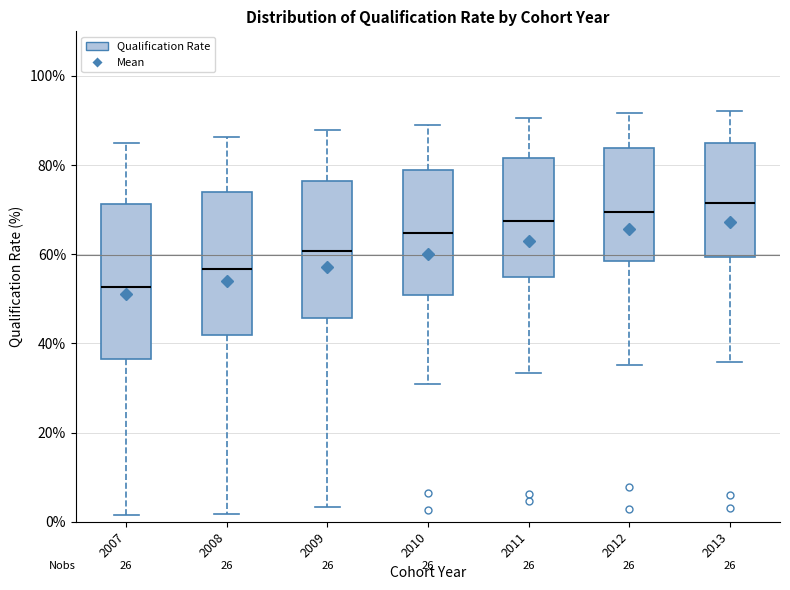

Where does the median line of the box at x = 2008 sit on the y-axis? The values are not printed on the chart, so give them approximately, as read against the axis.

56